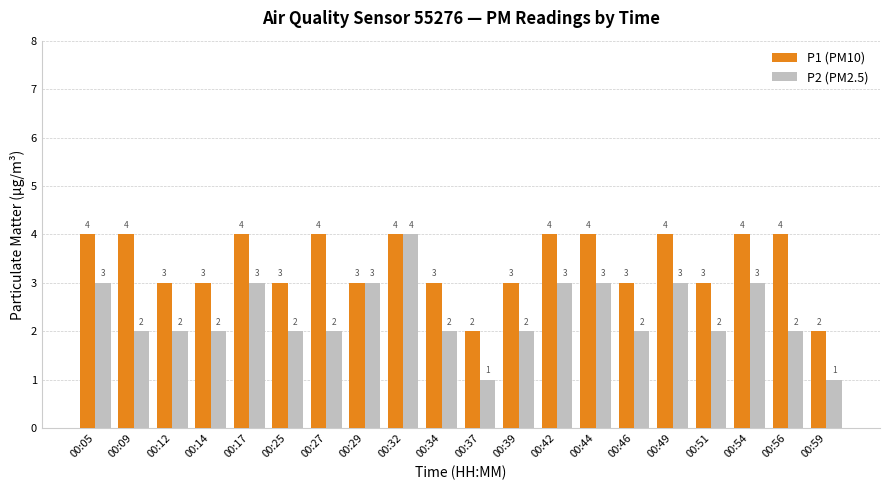

Count the number of data series in this chart.

2